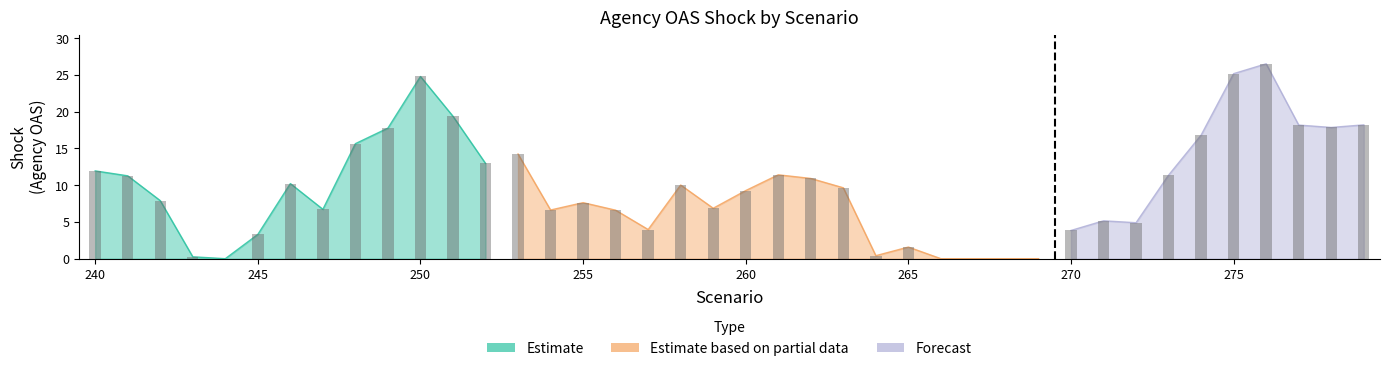

Which category has the highest value across all series?

276